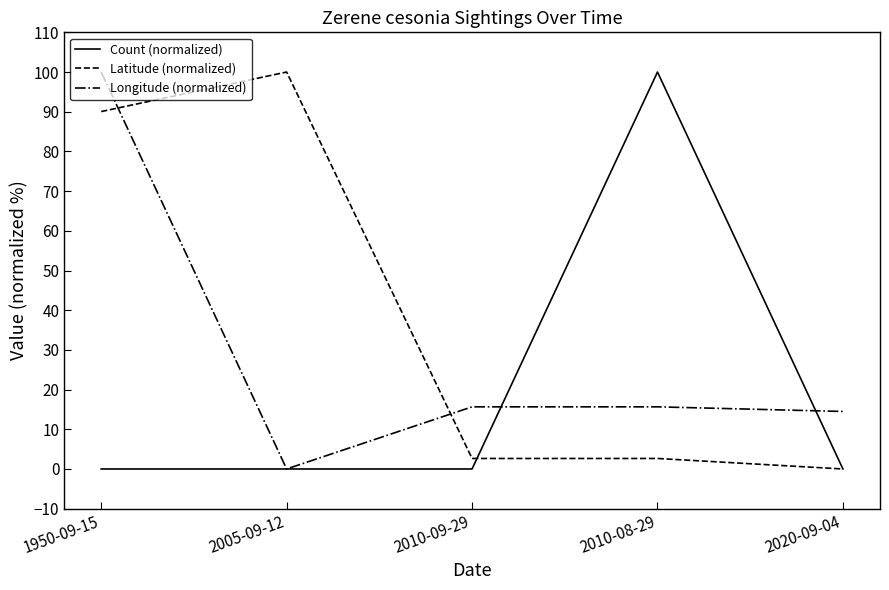

How many lines are shown in the chart?

3